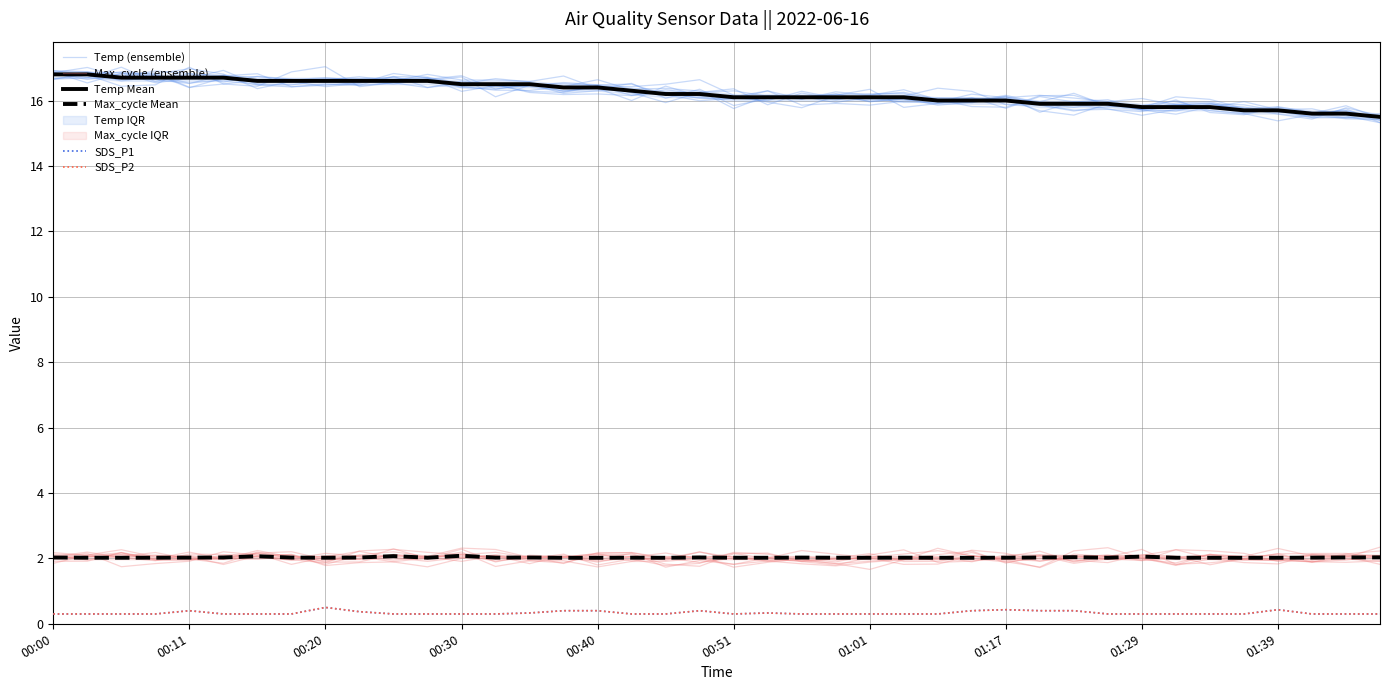

Between 22 and 33, which series saw the biggest shift?

Temp (ensemble)